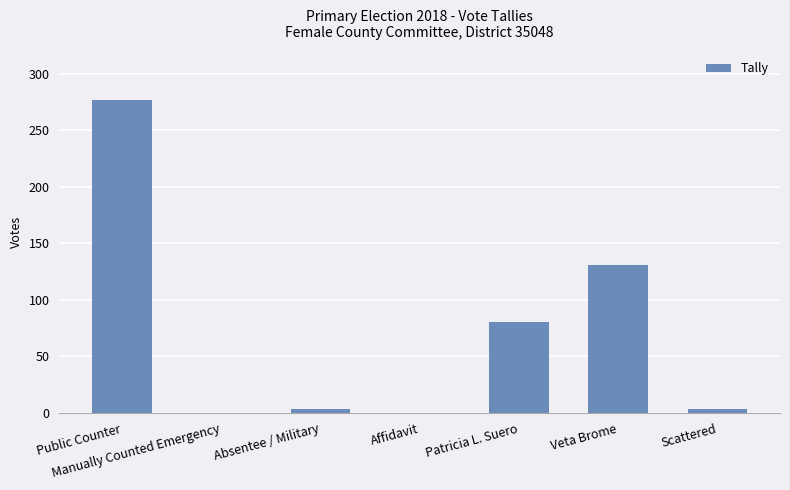

Between Scattered and Patricia L. Suero, which is larger?

Patricia L. Suero